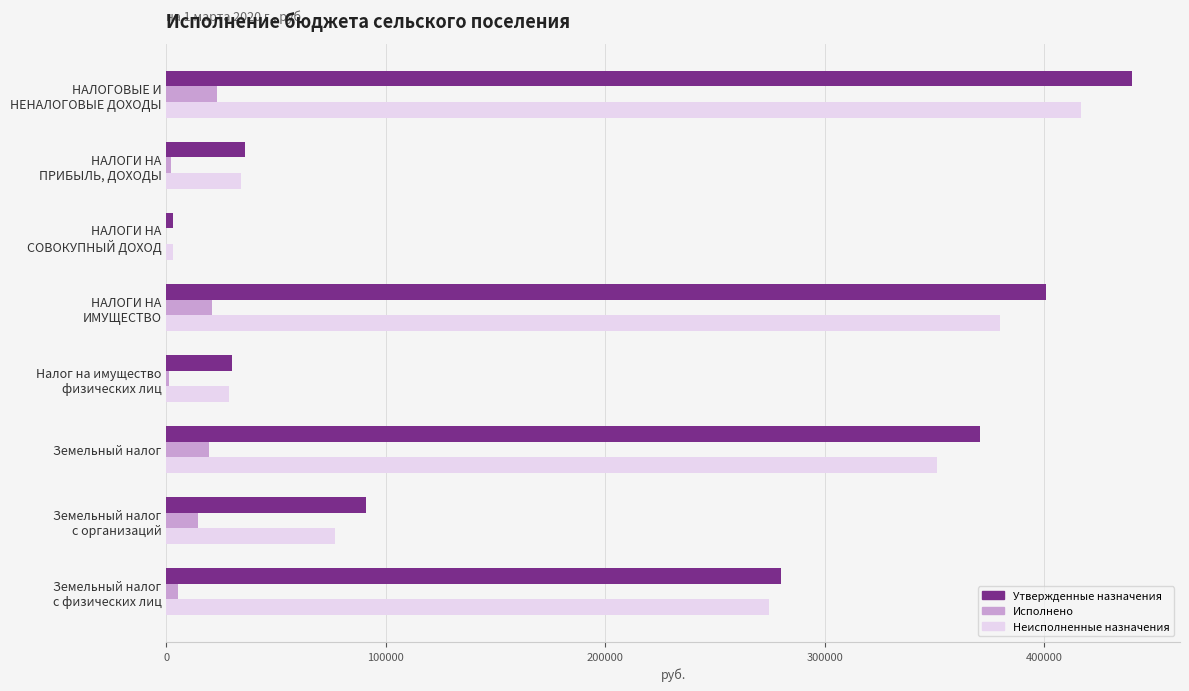

Which series has the largest total across all categories?

Утвержденные назначения